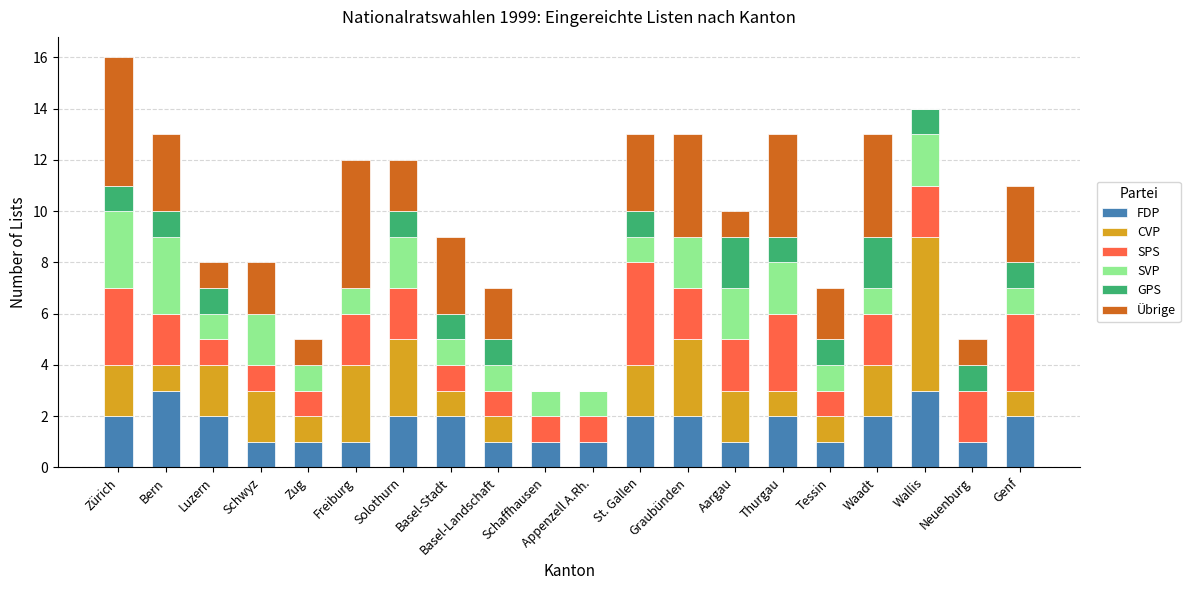

At which category is the sum across all series the highest?

Zürich